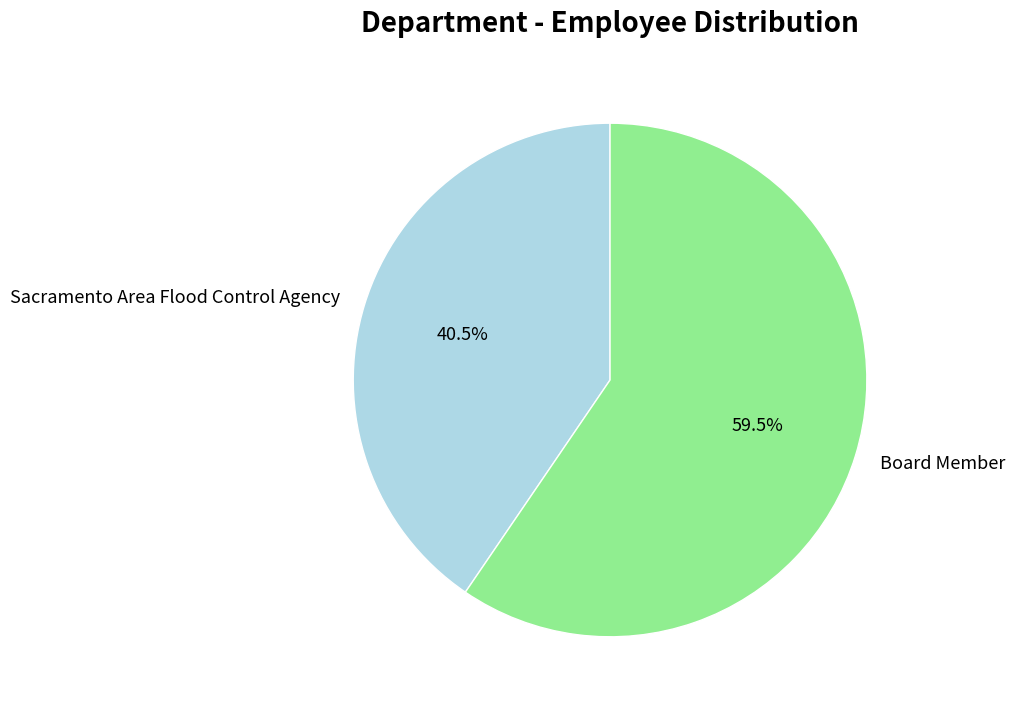

Between Sacramento Area Flood Control Agency and Board Member, which is larger?

Board Member